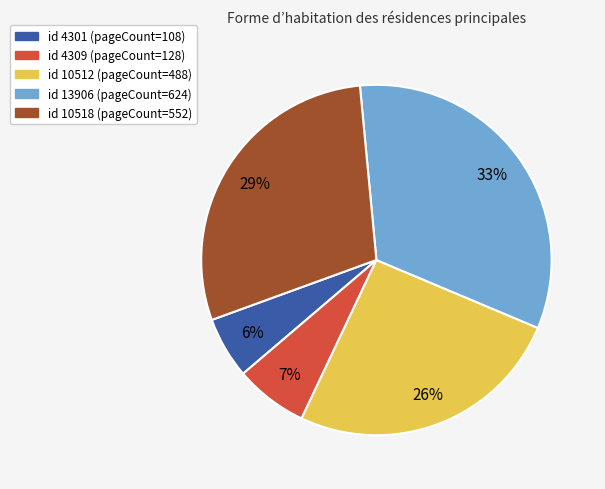

To the nearest percent, what is the average slice percentage?

20%